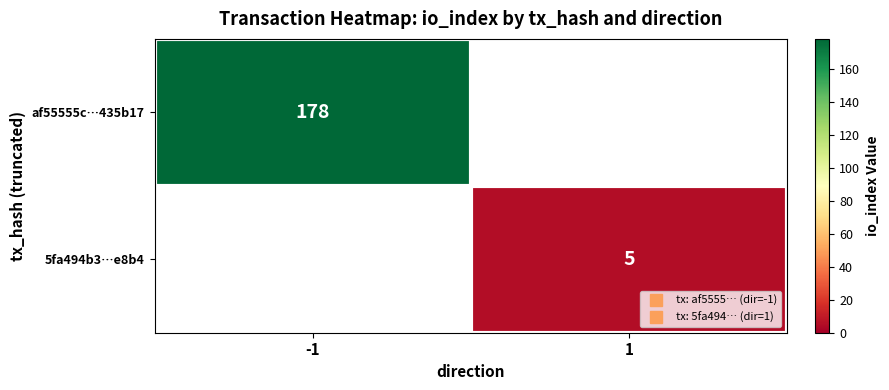

List the labels in order of af55555c…435b17 value, largest first.

-1, 1